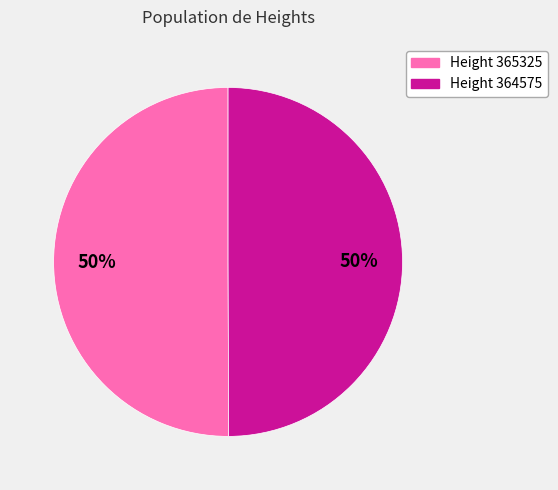

To the nearest percent, what is the average slice percentage?

50%